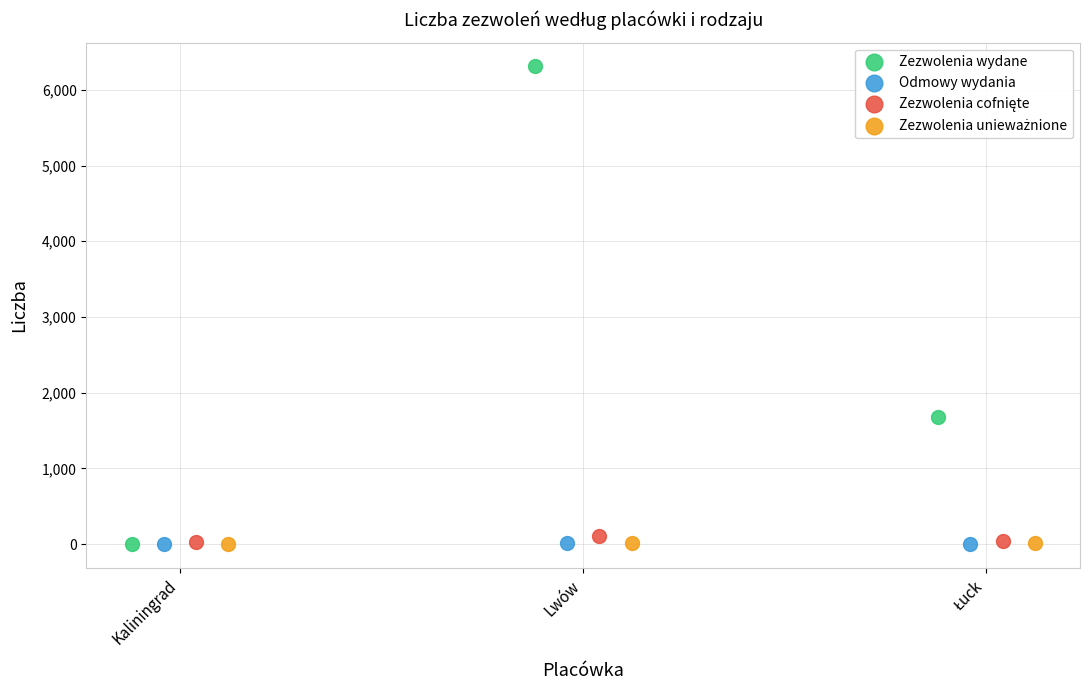

Which series contains the highest Y value?

Zezwolenia wydane